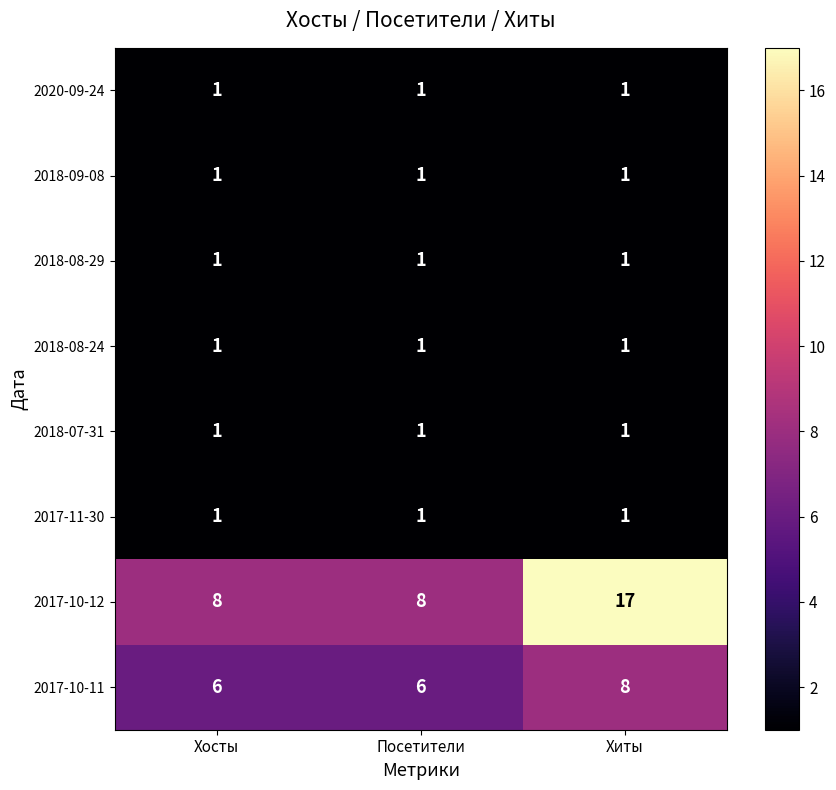

Is it true that 2020-09-24 equals 2 at Хиты?

False